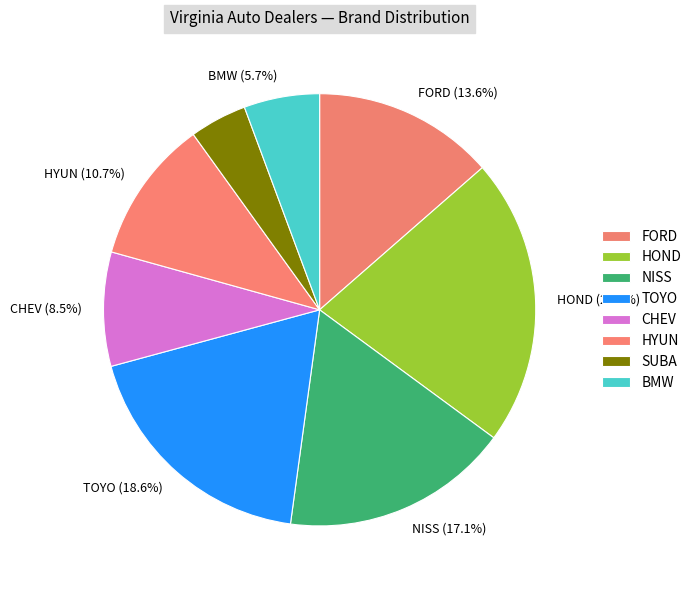

Does any single category account for the majority?

No